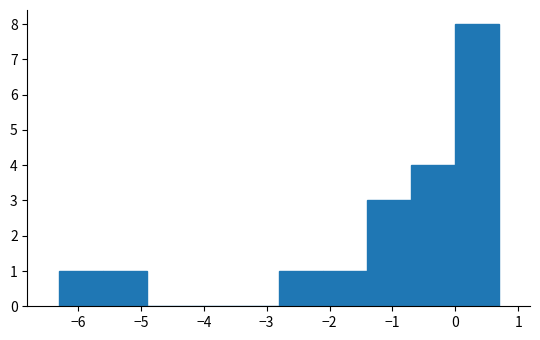

Reading left to right, list every bar in this chart as the range it spans on the x-axis followed by its height. Neither the bar edges nor the heights are printed on the chart, so give them approximately, as read against the axes.

-6.3 to -5.6: 1
-5.6 to -4.9: 1
-4.9 to -4.2: 0
-4.2 to -3.5: 0
-3.5 to -2.8: 0
-2.8 to -2.1: 1
-2.1 to -1.4: 1
-1.4 to -0.7: 3
-0.7 to 0.0: 4
0.0 to 0.7: 8